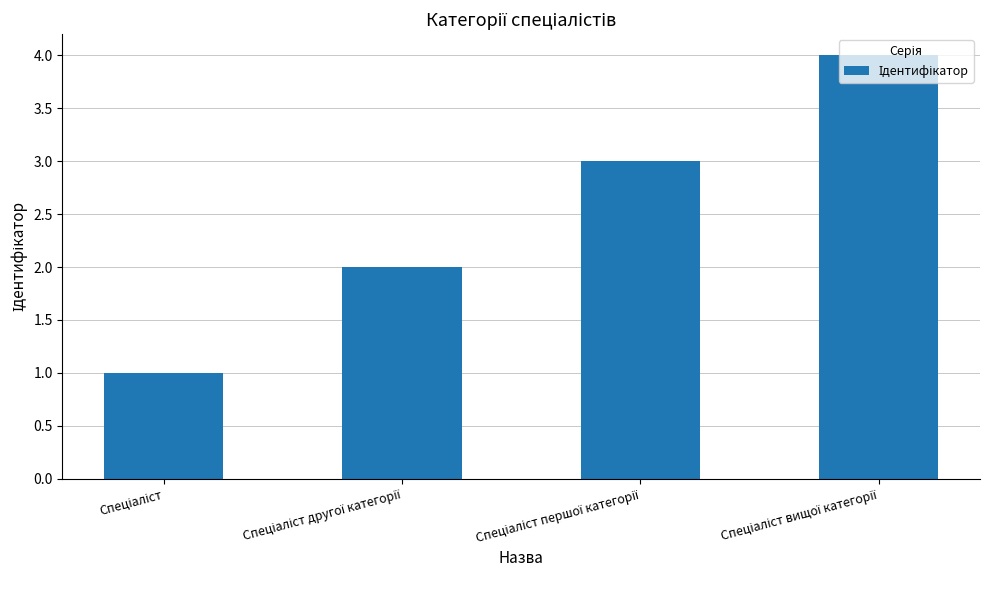

What is the sum of all values?

10